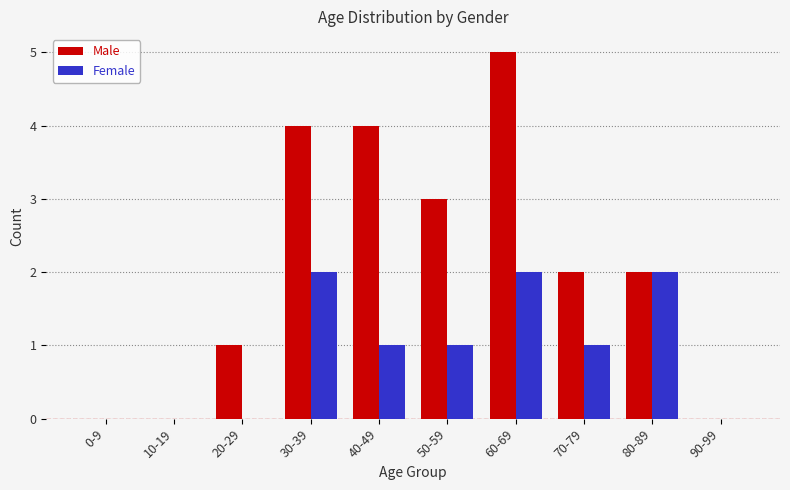

Which series has the largest total across all categories?

Male